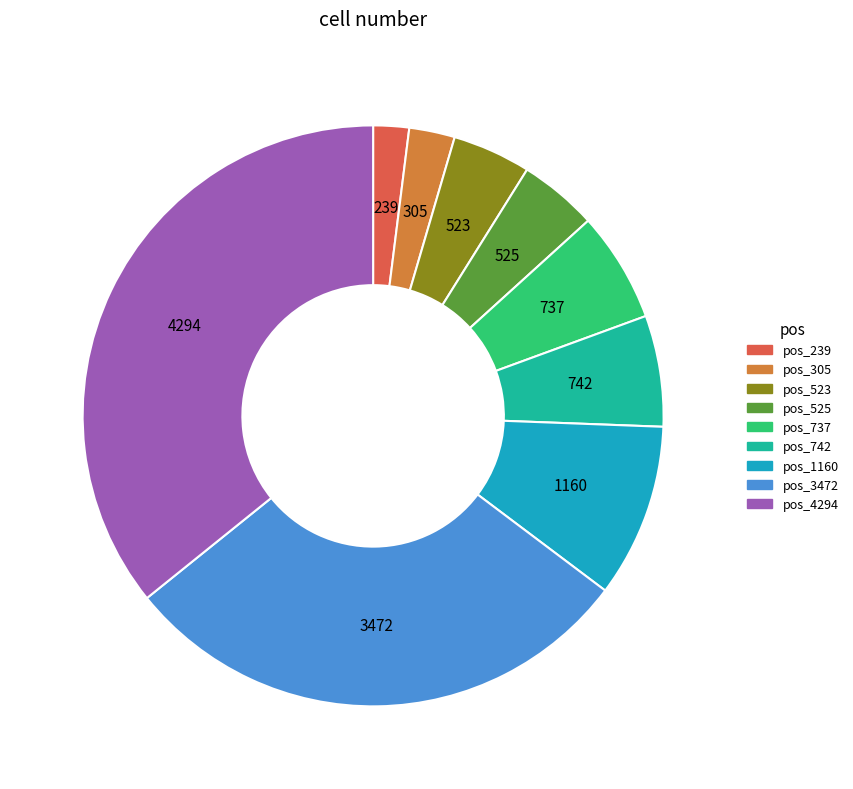

True or false: 525 accounts for 4% of the total.

True